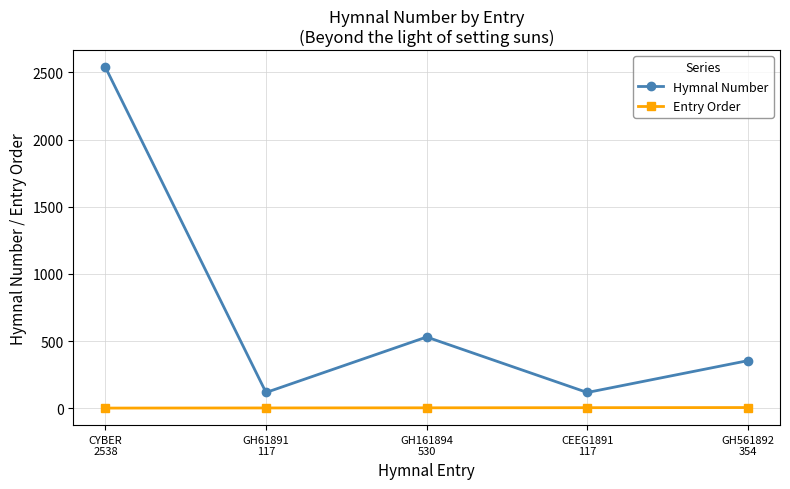

True or false: Hymnal Number and Entry Order cross at least once.

False